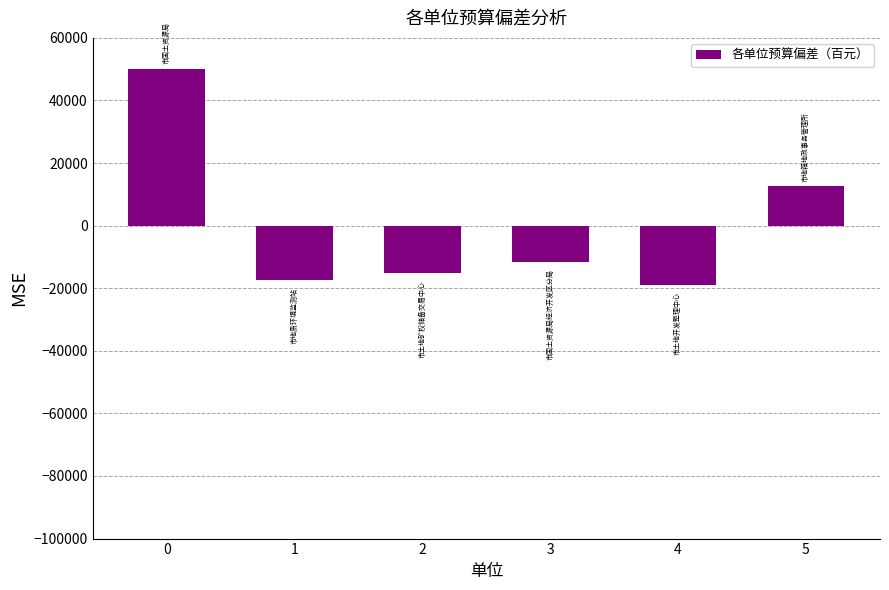

How many values are below zero?

4